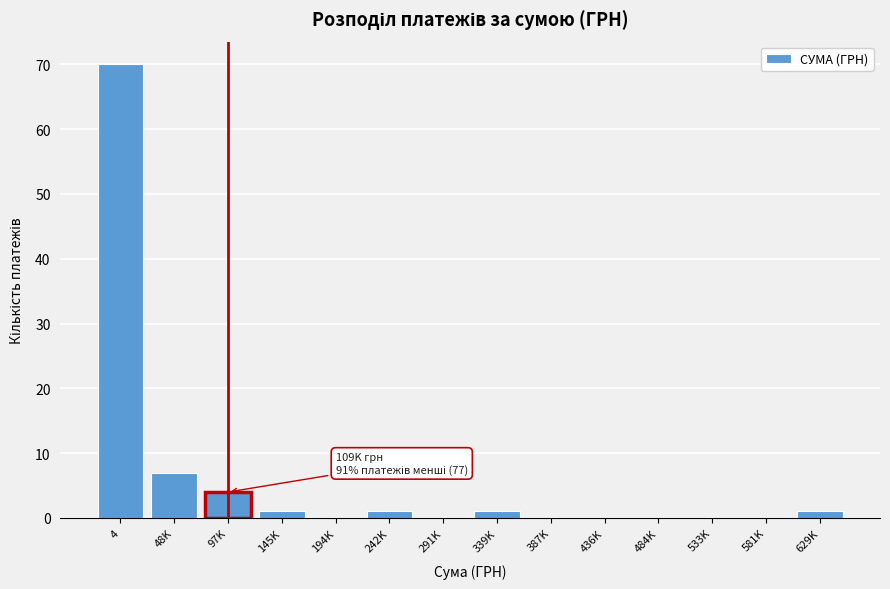

Reading left to right, extract all data points from this chart.

4=70	48K=7	97K=4	145K=1	194K=0	242K=1	291K=0	339K=1	387K=0	436K=0	484K=0	533K=0	581K=0	629K=1